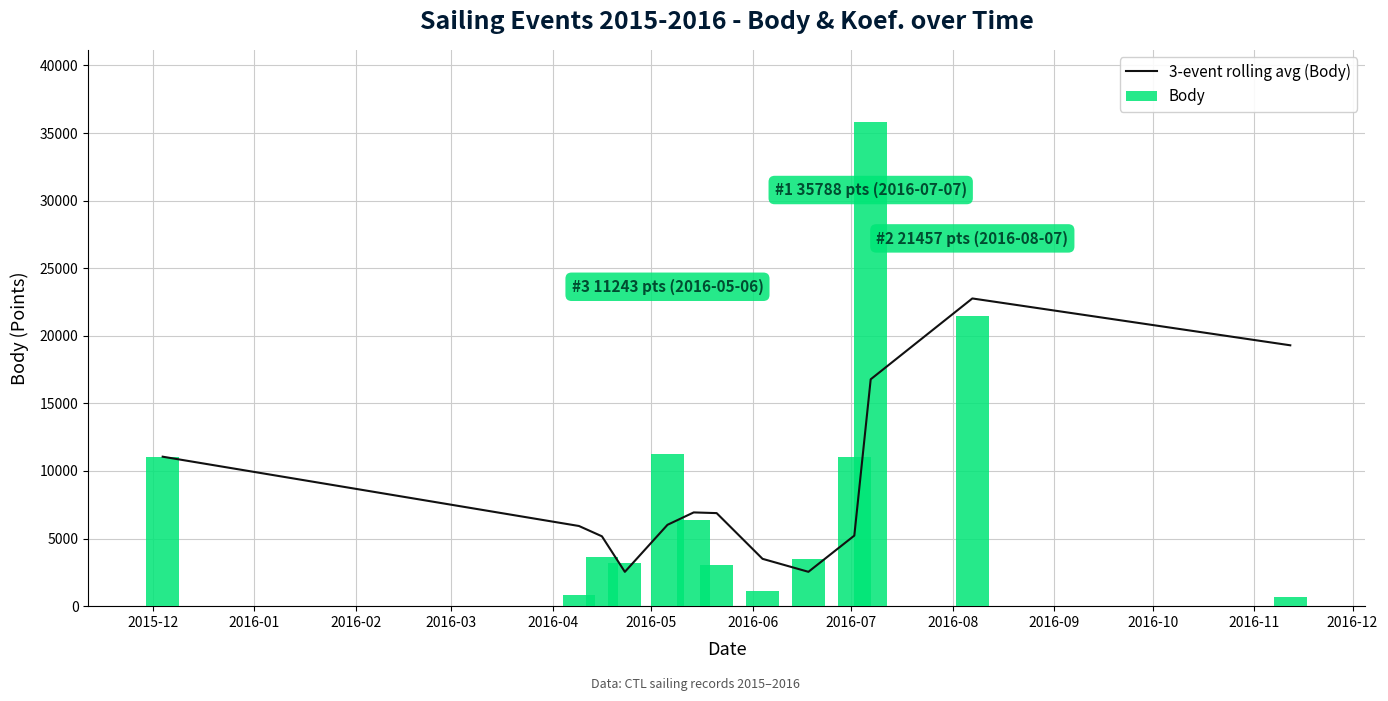

Which series has the largest total across all categories?

3-event rolling avg (Body)